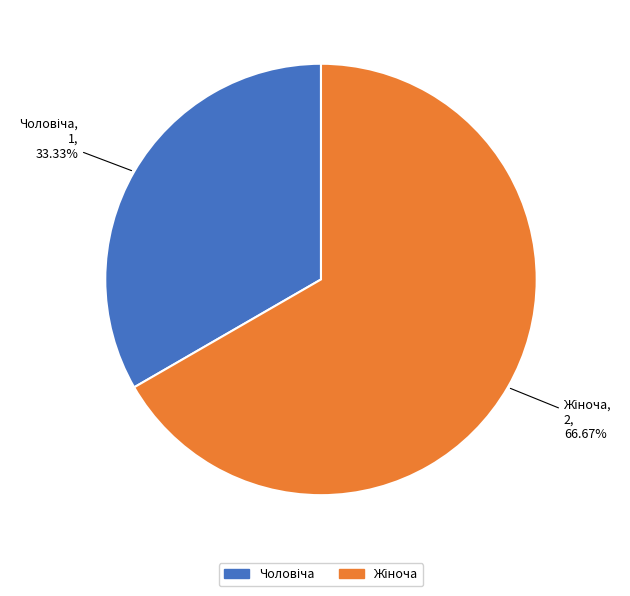

Is there a majority slice in this chart?

Yes